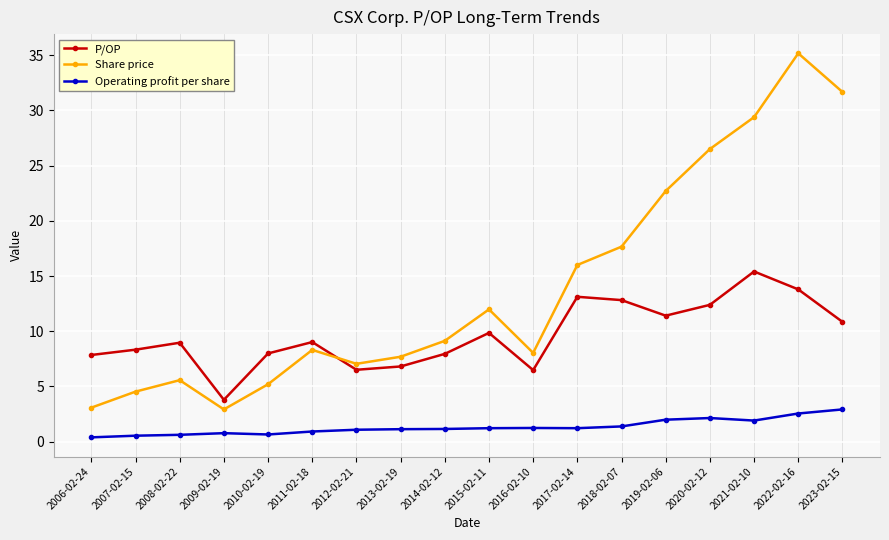

How many intersections are there between Share price and P/OP?

1